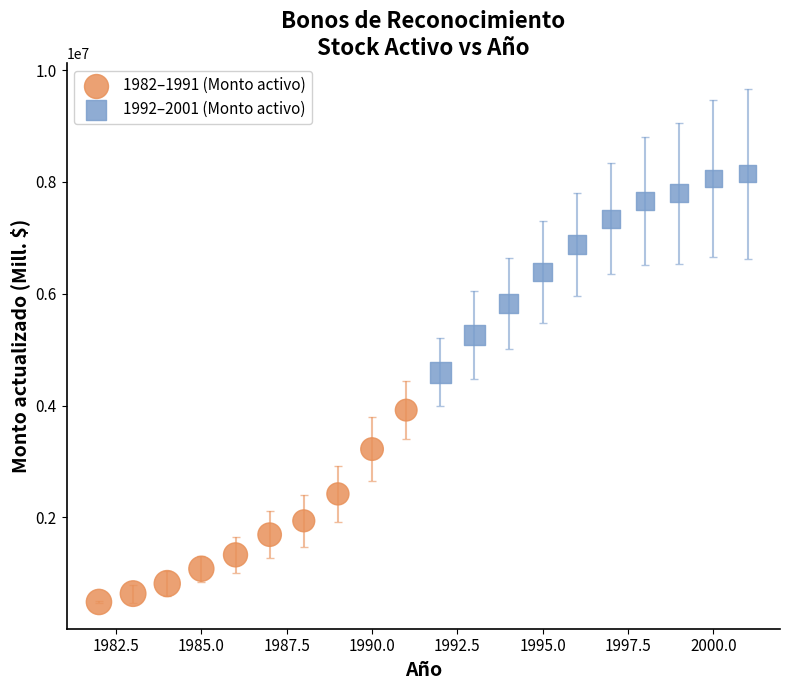

Which series reaches the maximum Y coordinate?

1992–2001 (Monto activo)